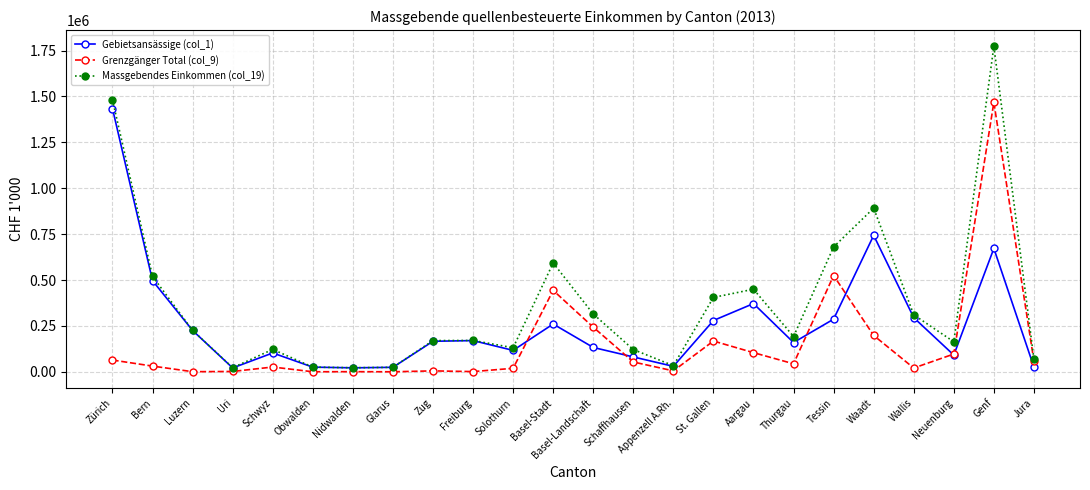

List the series in order of their peak value, highest first.

Massgebendes Einkommen (col_19), Grenzgänger Total (col_9), Gebietsansässige (col_1)